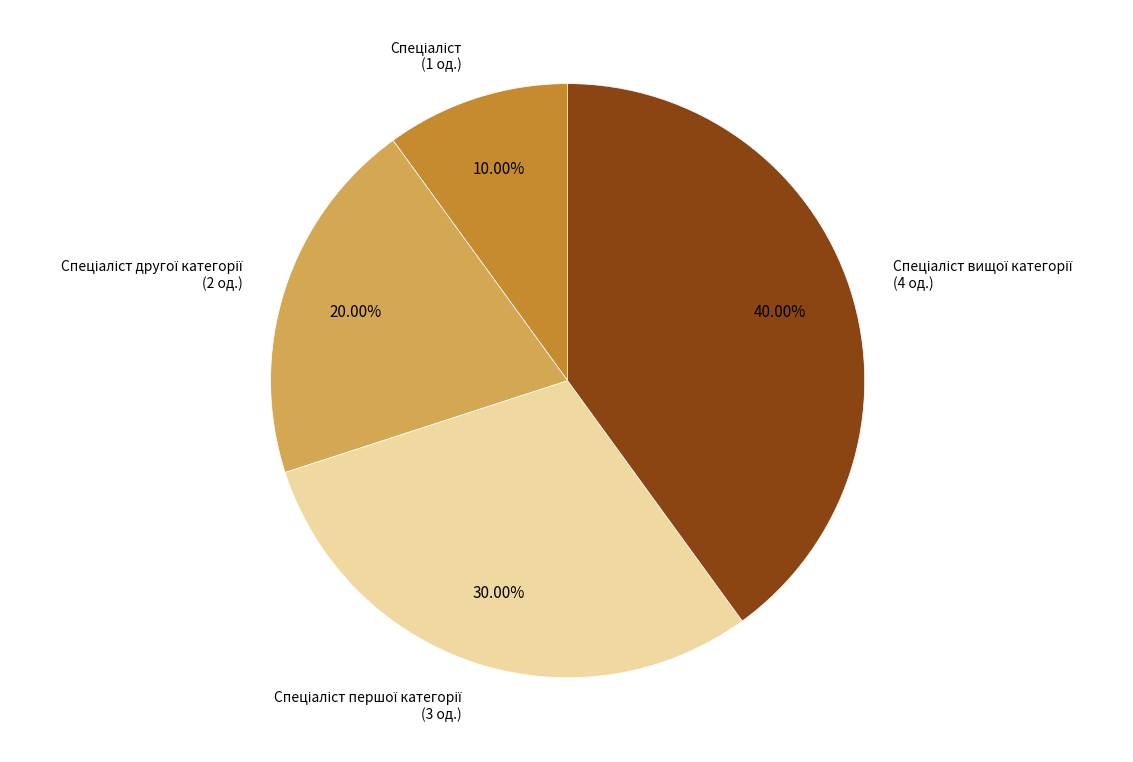

Is there a majority slice in this chart?

No